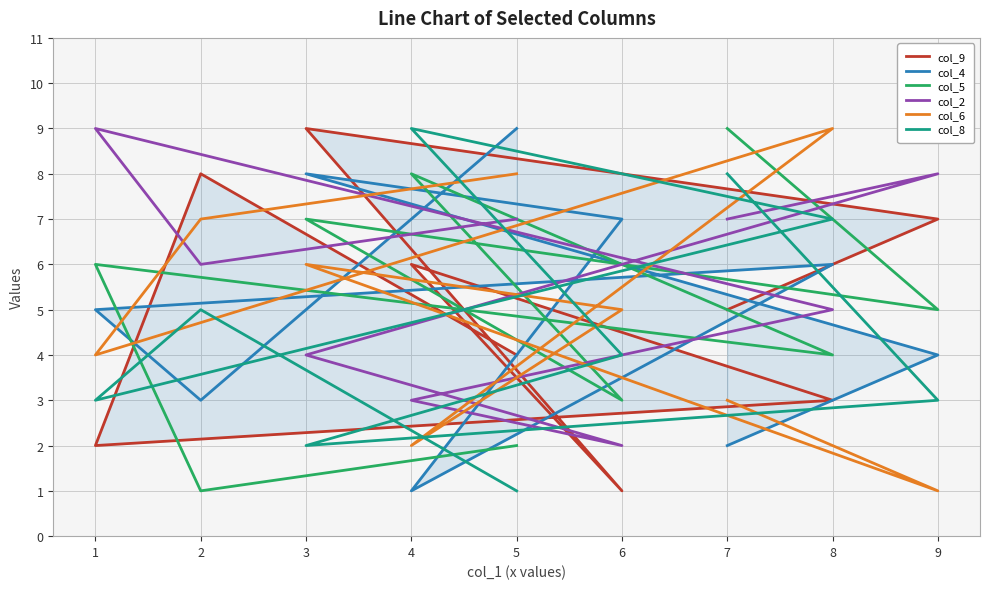

Is it true that col_5 equals 3 at 6?

True